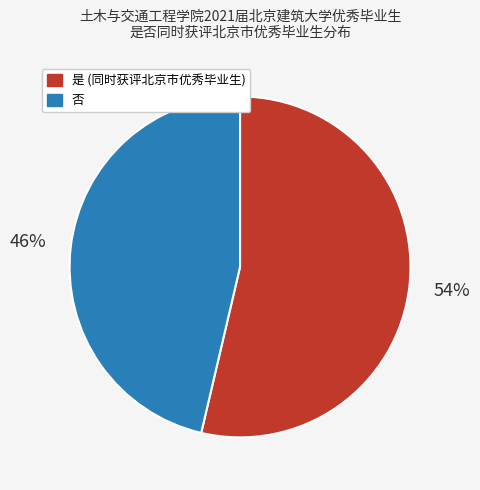

Rank the categories by value from highest to lowest.

是, 否